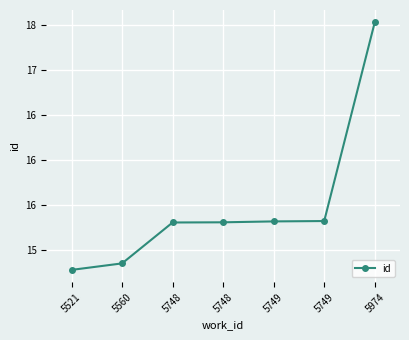

What value does the data have at 5749?

15.3